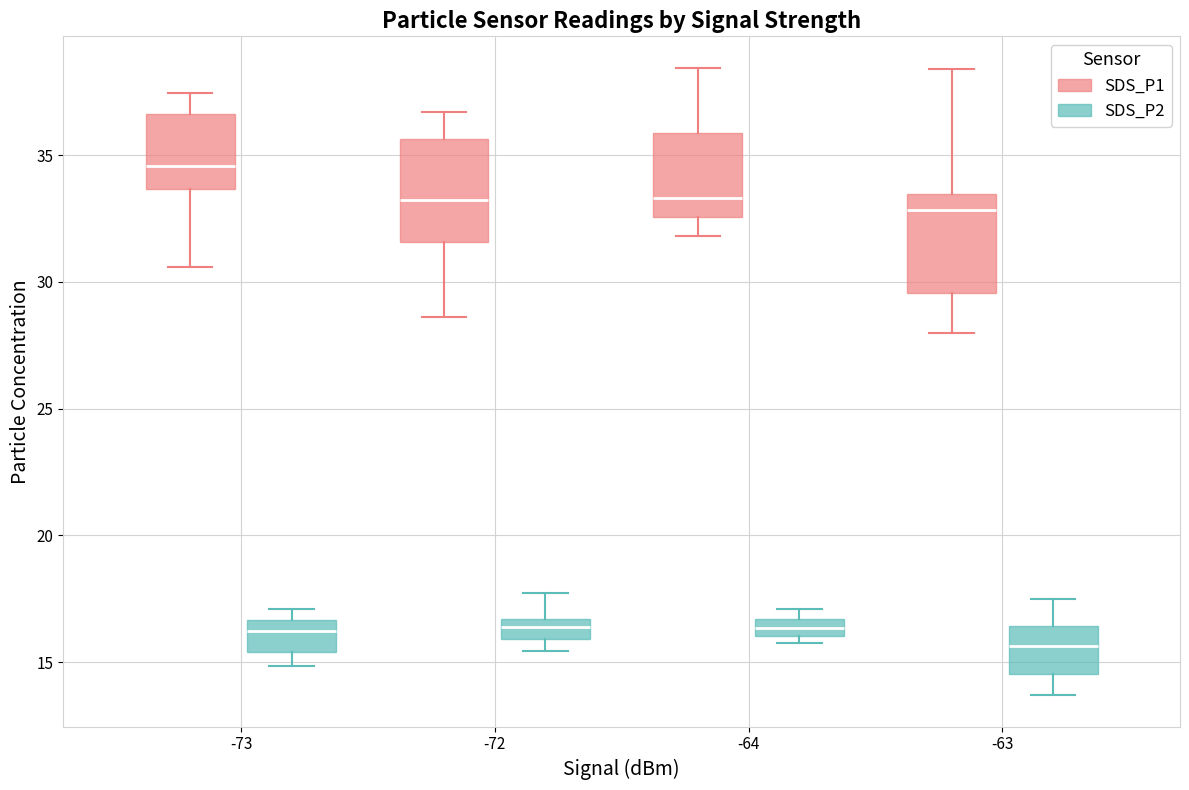

Where is the lower edge of the box for -63 (SDS_P1) on the y-axis? The values are not printed on the chart, so give them approximately, as read against the axis.

29.5